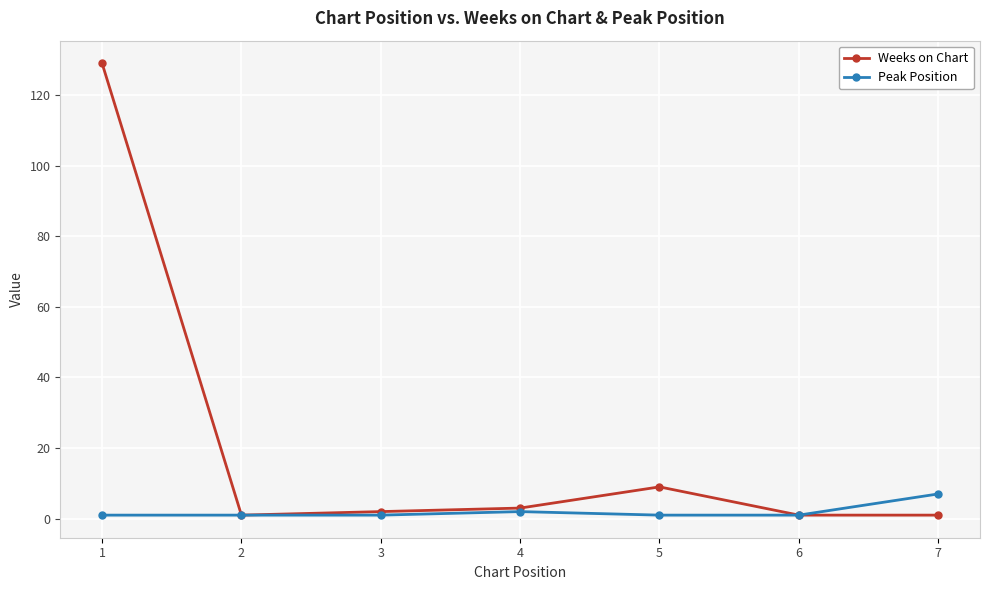

The value of Weeks on Chart at 6 is 1. True or false?

True